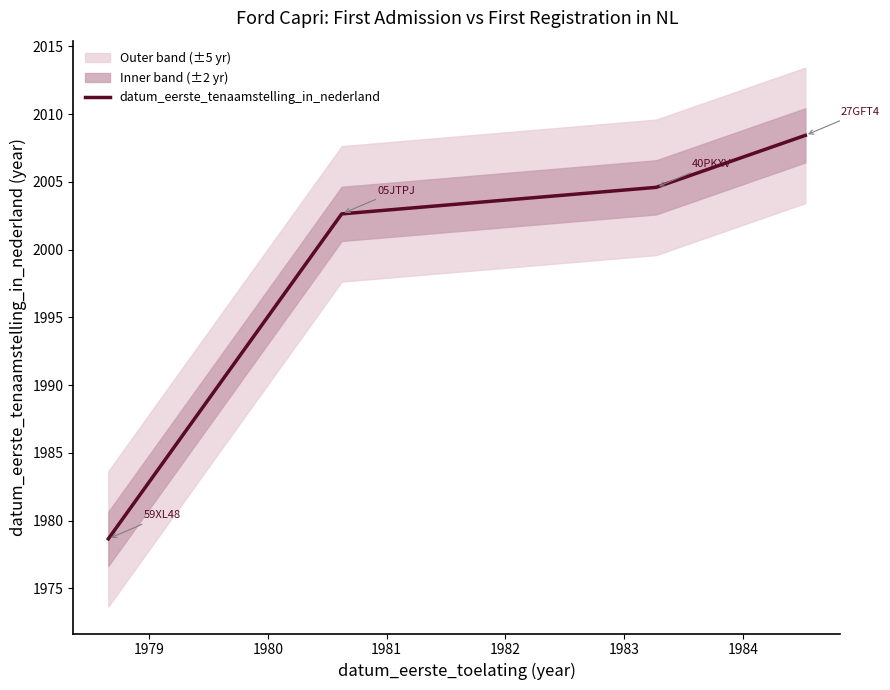

How many distinct data groups are displayed?

1